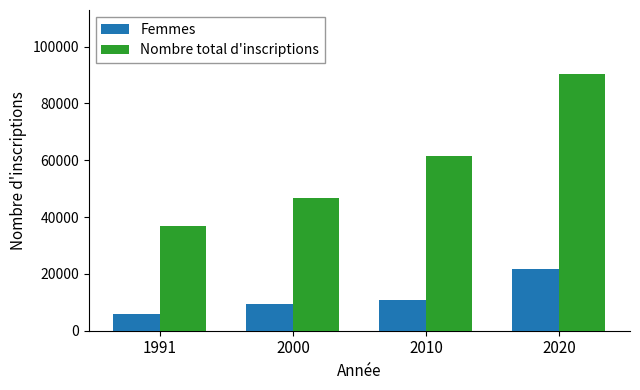

Reading left to right, extract all data points from this chart.

Femmes: 1991=5947	2000=9460	2010=10915	2020=21859
Nombre total d'inscriptions: 1991=36923	2000=46610	2010=61505	2020=90311